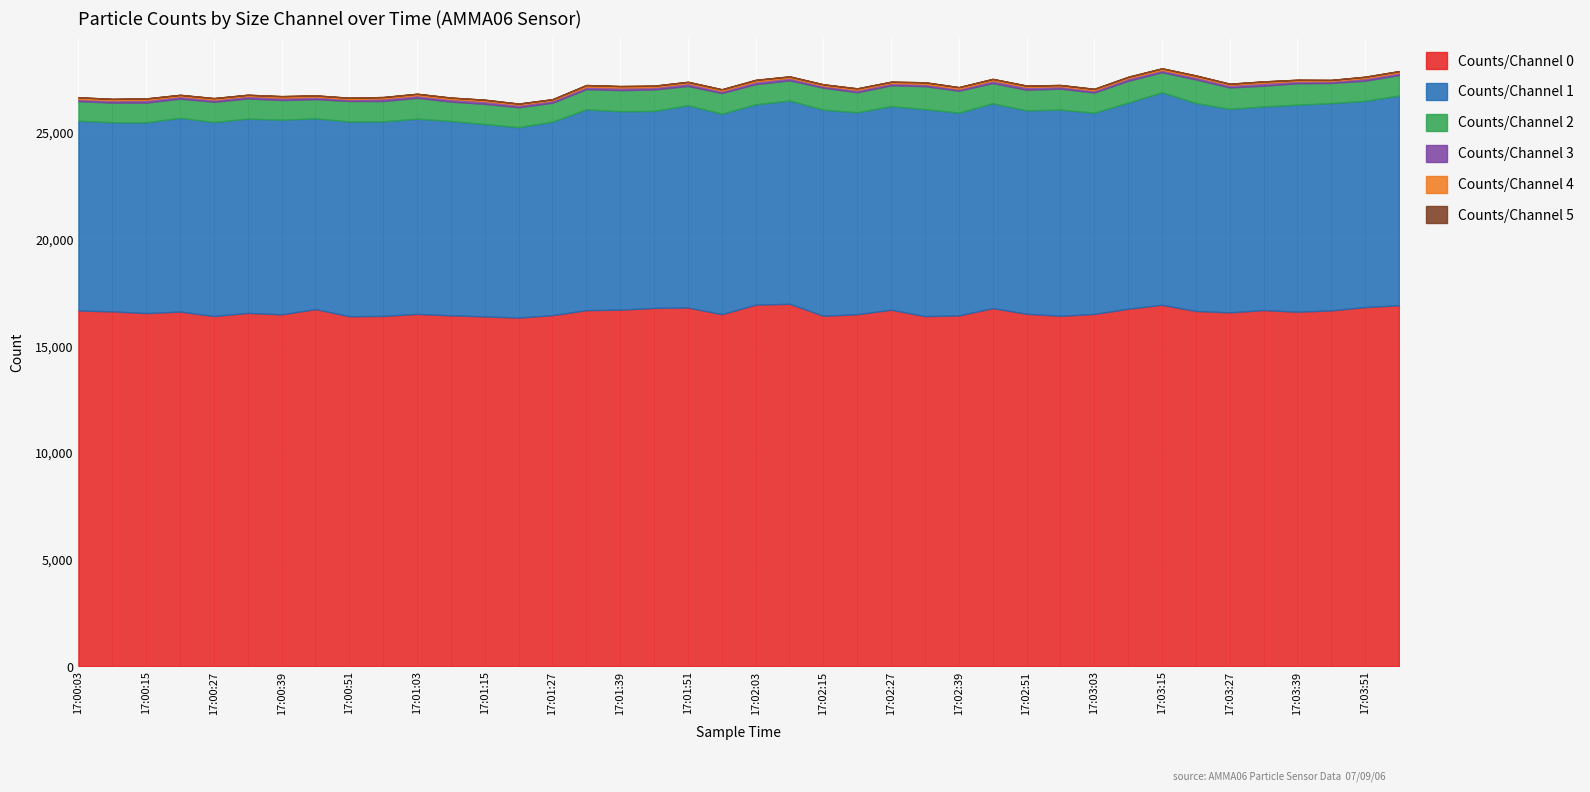

What is the spread (max minus min) of values at 17:02:39?

16439